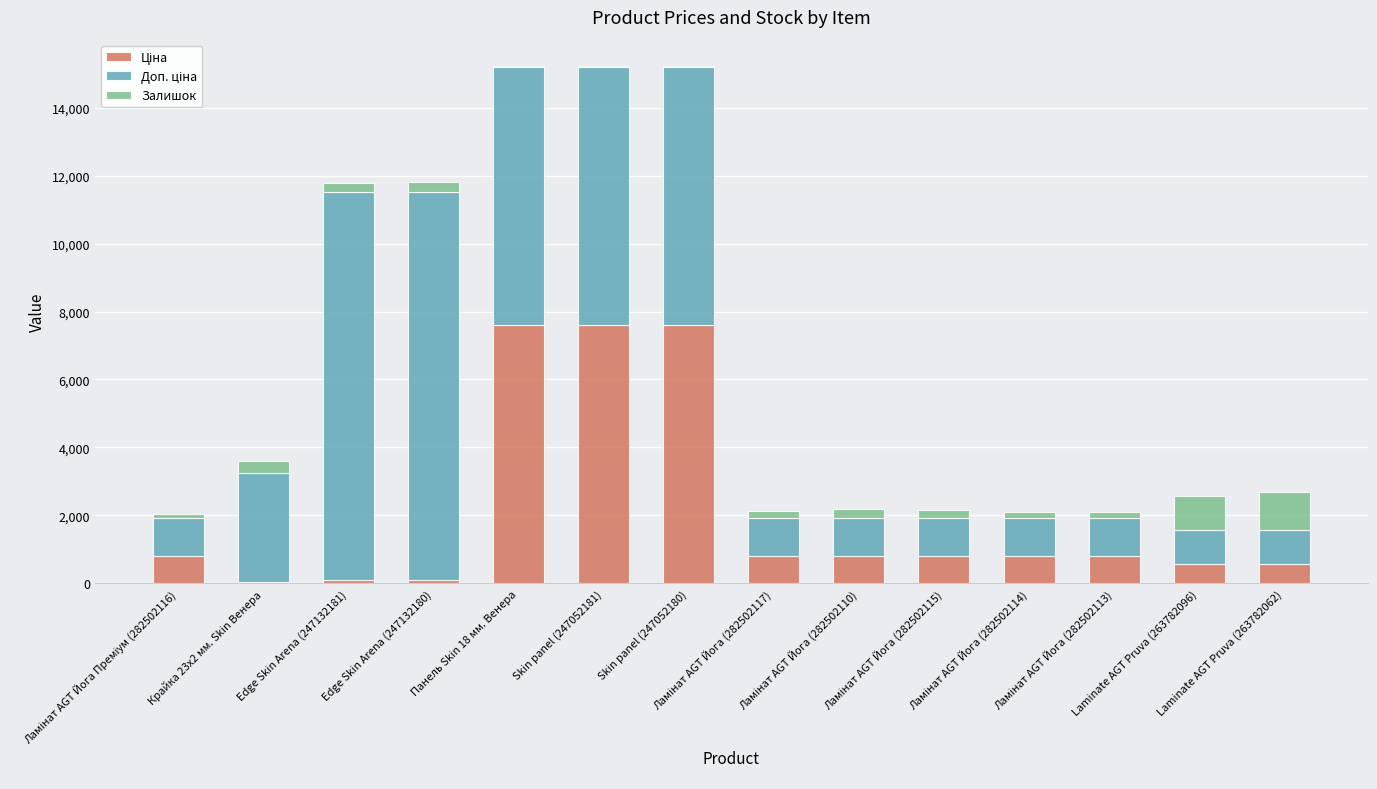

Are the bars horizontal?

No